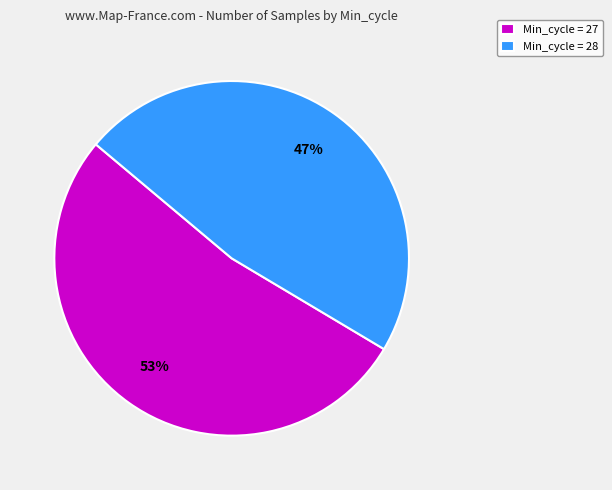

Count the number of slices in the pie.

2